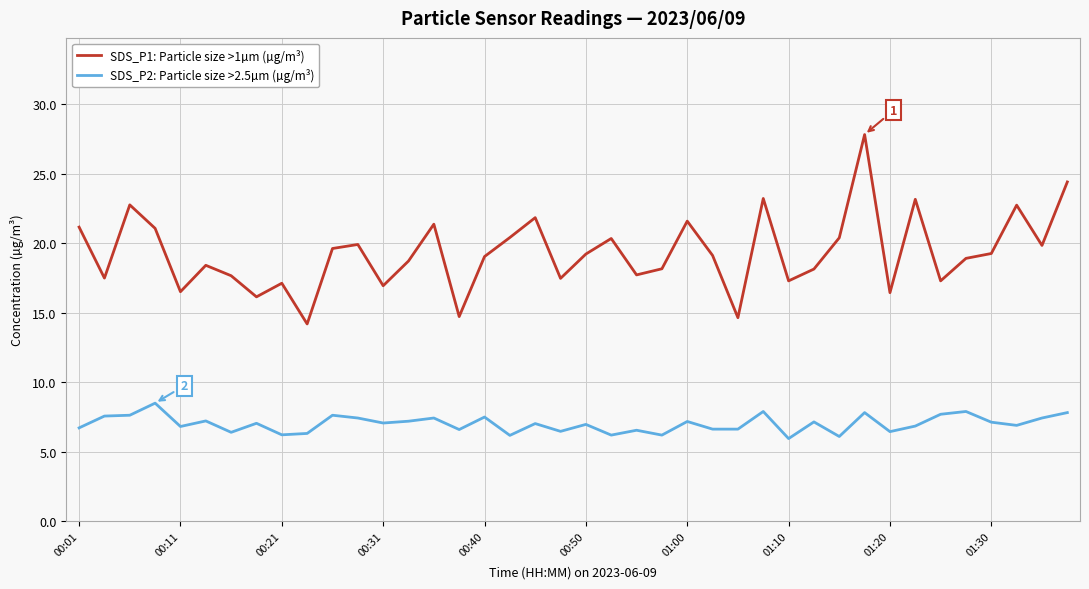

What is the smallest value displayed?

6.0